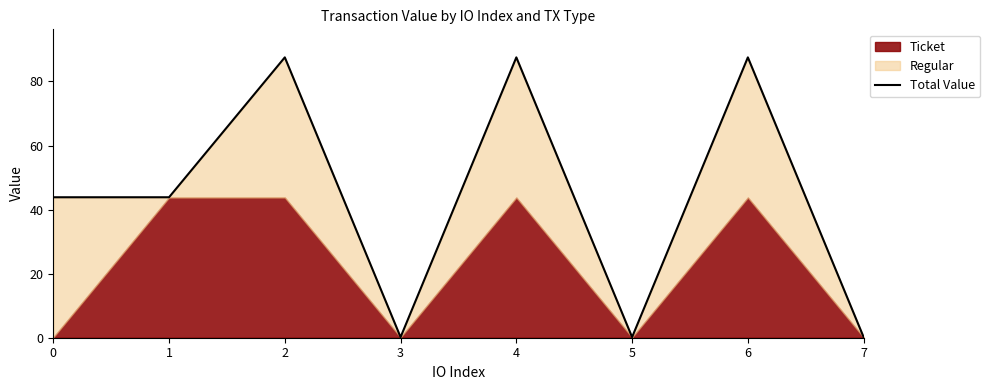

What is the value of the 5th point from the left?

87.5